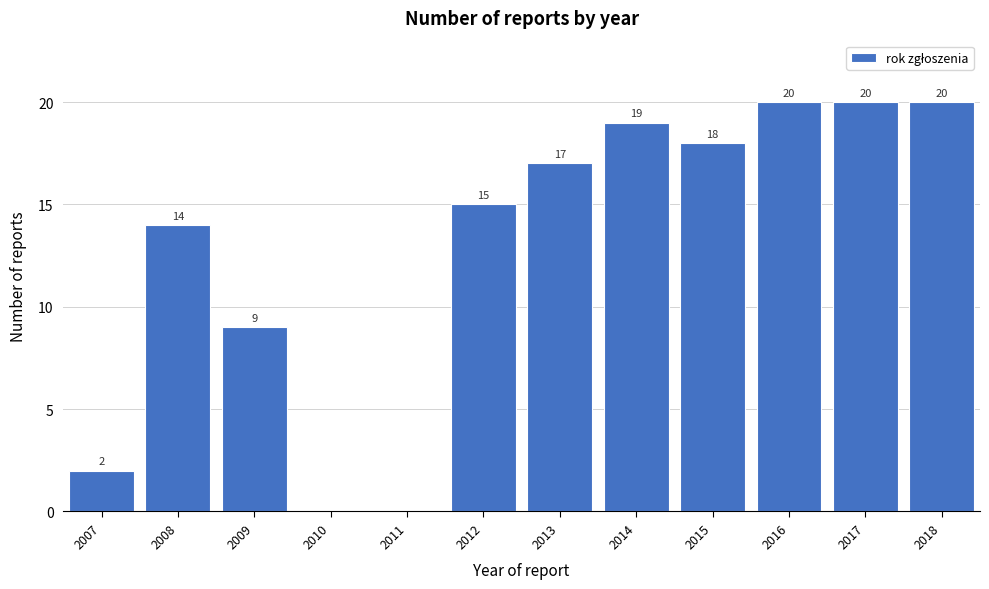

Reading left to right, extract all data points from this chart.

2007=2	2008=14	2009=9	2010=0	2011=0	2012=15	2013=17	2014=19	2015=18	2016=20	2017=20	2018=20